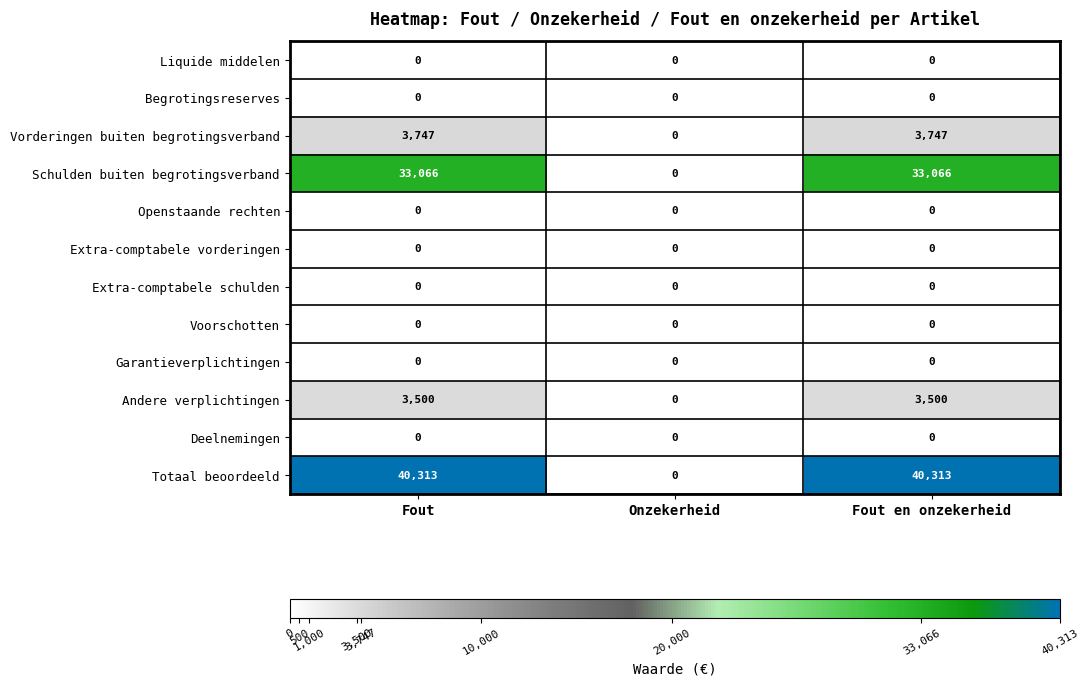

Between Onzekerheid and Fout en onzekerheid, which series saw the biggest shift?

Totaal beoordeeld